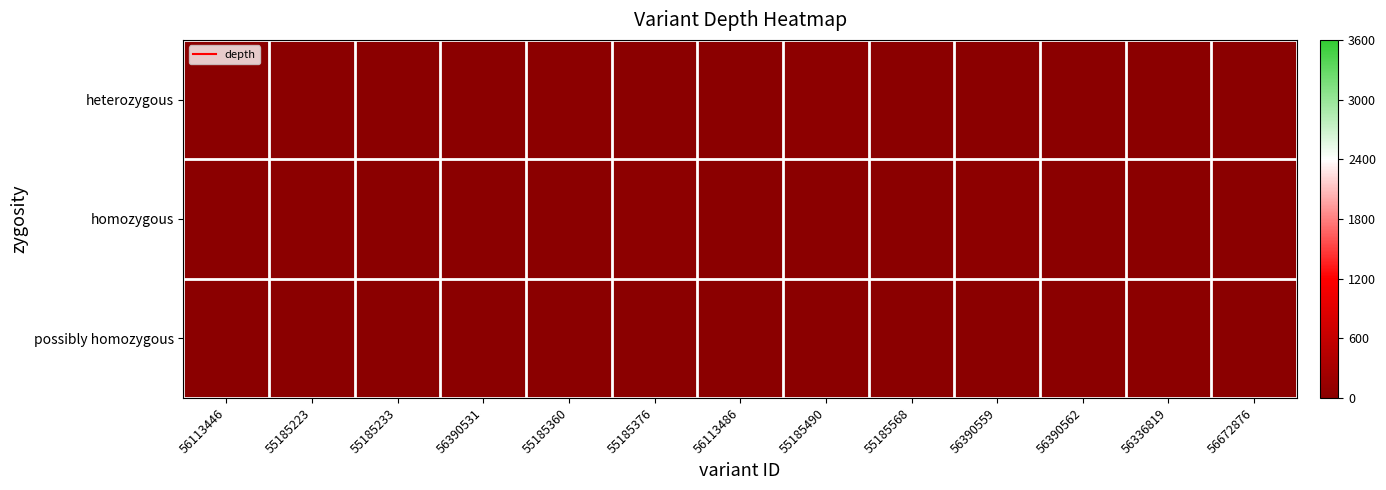

List the series in order of their peak value, highest first.

homozygous, heterozygous, possibly homozygous